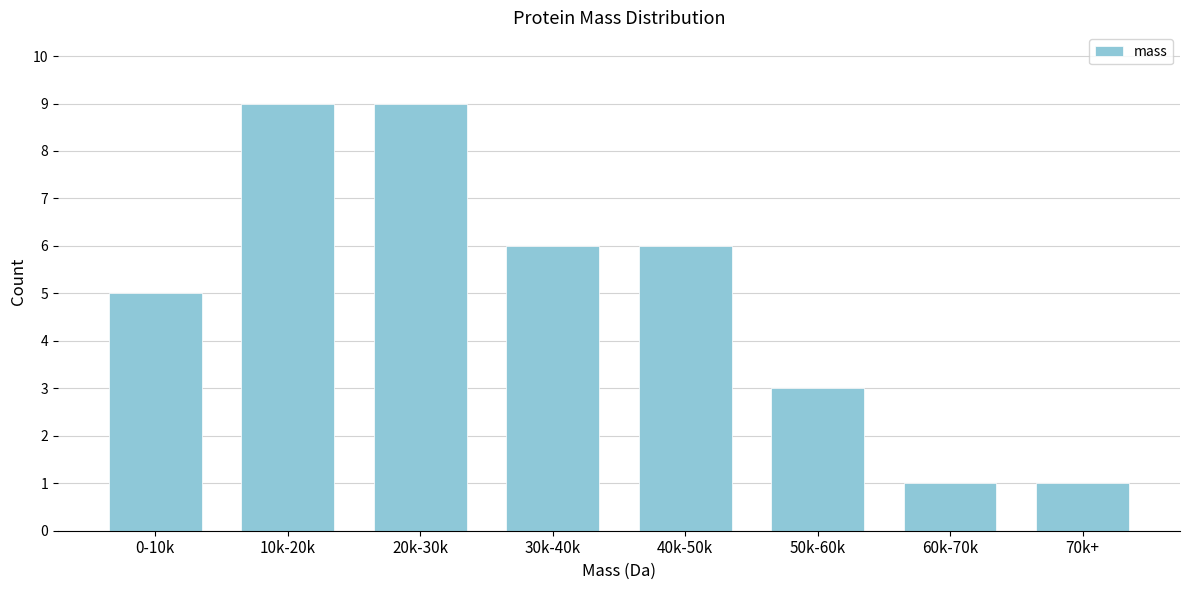

Reading left to right, transcribe all the data shown in this chart.

5	9	9	6	6	3	1	1